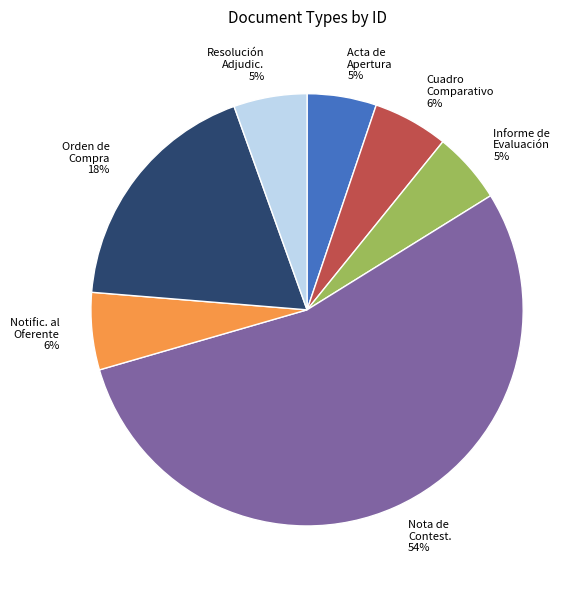

Count the number of slices in the pie.

7